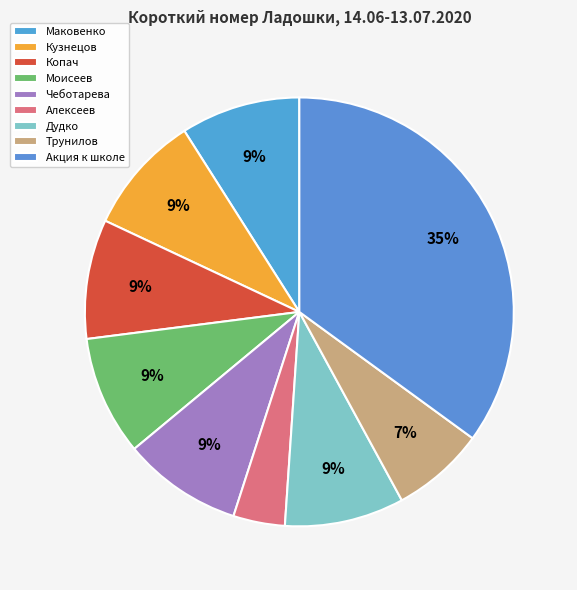

To the nearest percent, what percentage of the pie is Дудко?

9%